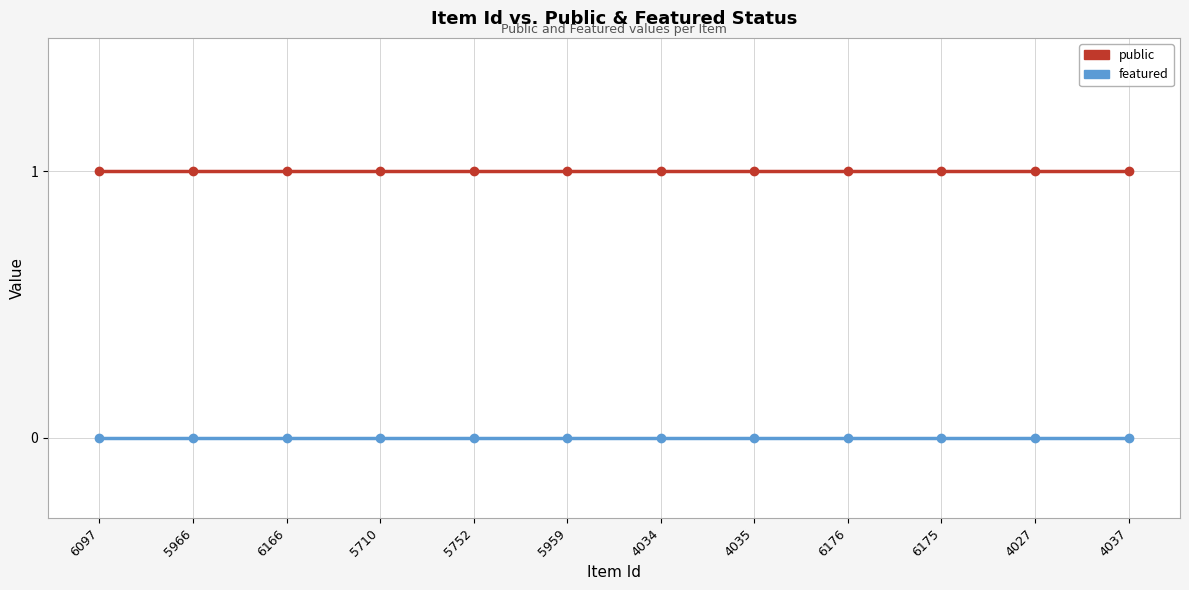

What is the sum of all public values?

12